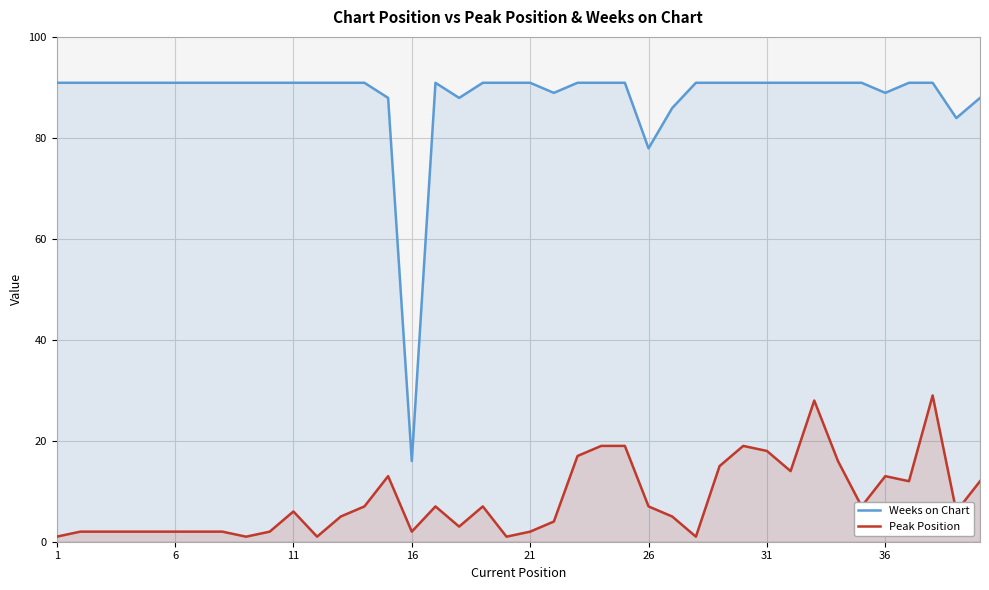

What are all the series names shown in the legend?

Weeks on Chart, Peak Position